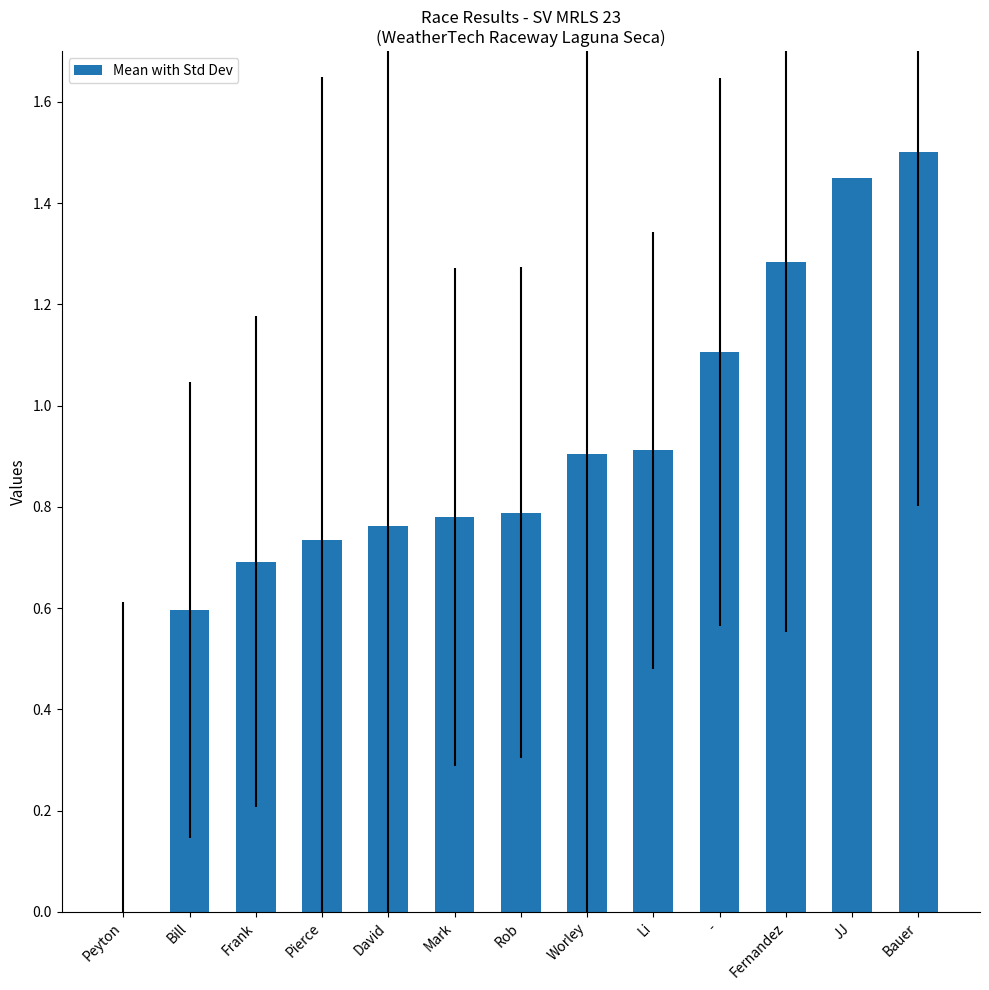

Is it true that the value at Peyton is 0.0?

True